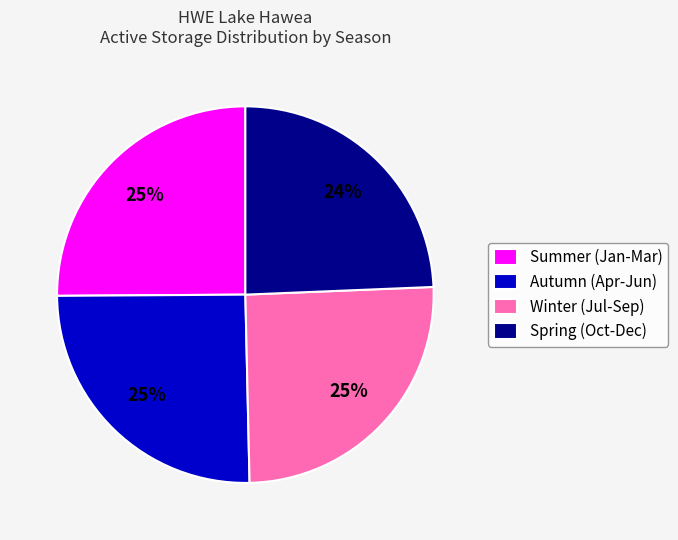

Is the sum of Autumn (Apr-Jun) and Winter (Jul-Sep) greater than half?

Yes